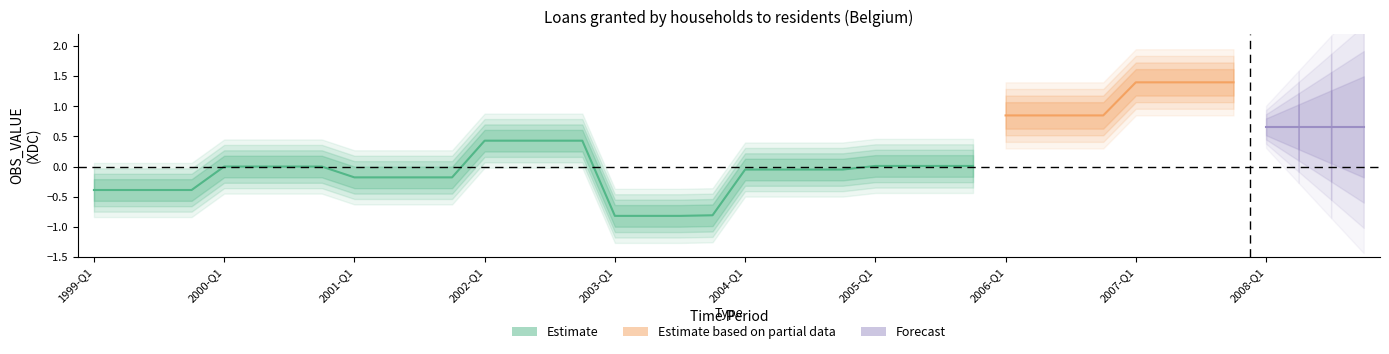

What is the change in value from 2001-Q1 to 2006-Q3?

+1.0